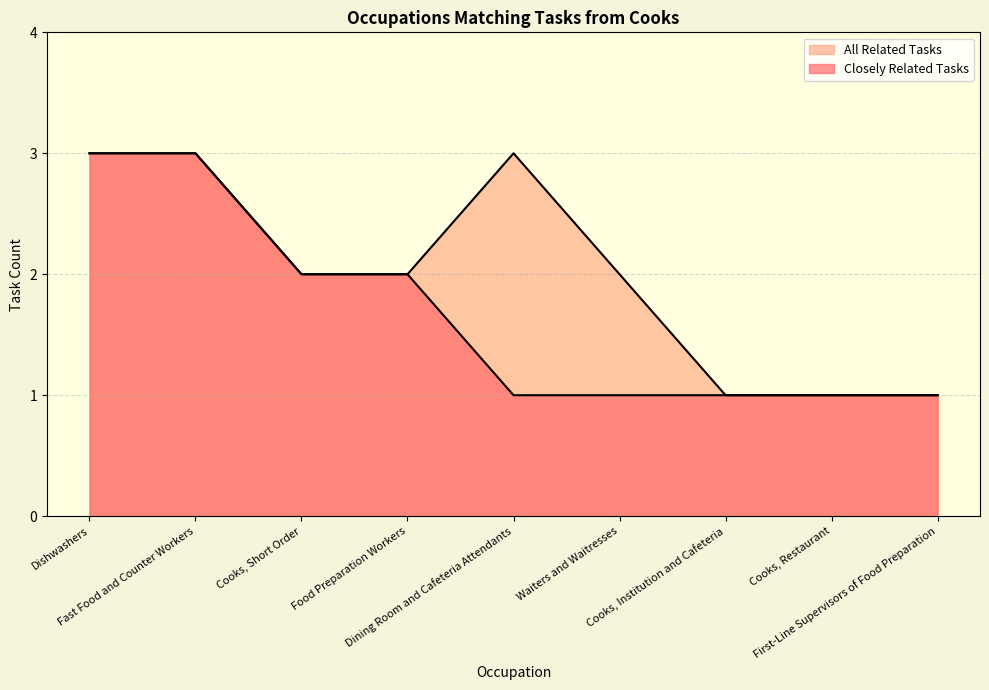

Reading left to right, extract all data points from this chart.

Closely Related Tasks: Dishwashers=3	Fast Food and Counter Workers=3	Cooks, Short Order=2	Food Preparation Workers=2	Dining Room and Cafeteria Attendants=1	Waiters and Waitresses=1	Cooks, Institution and Cafeteria=1	Cooks, Restaurant=1	First-Line Supervisors of Food Preparation=1
All Related Tasks: Dishwashers=3	Fast Food and Counter Workers=3	Cooks, Short Order=2	Food Preparation Workers=2	Dining Room and Cafeteria Attendants=3	Waiters and Waitresses=2	Cooks, Institution and Cafeteria=1	Cooks, Restaurant=1	First-Line Supervisors of Food Preparation=1